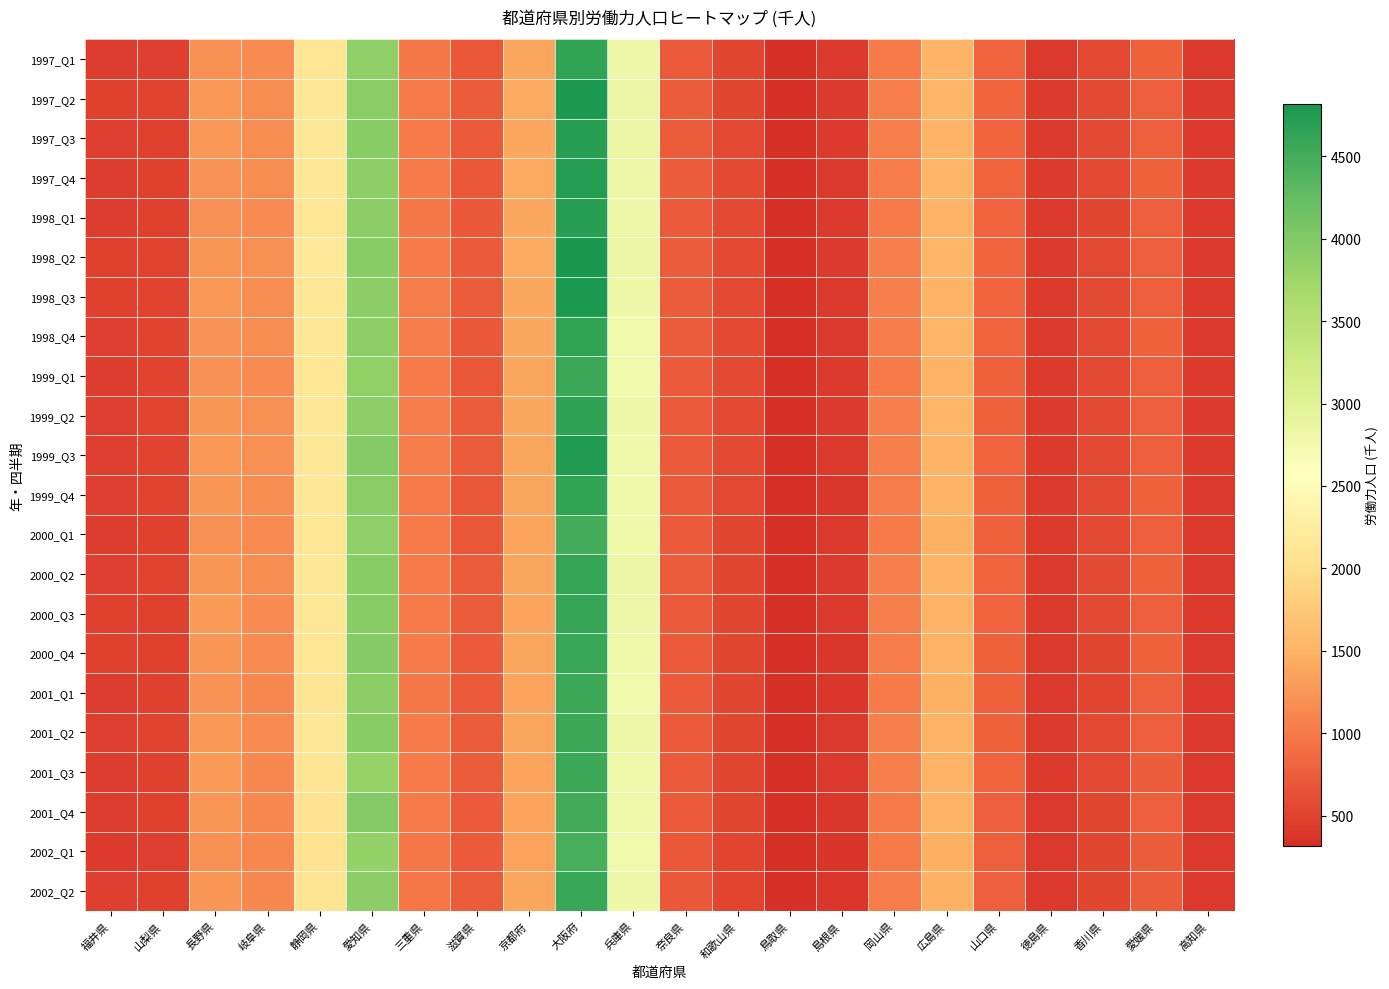

Reading left to right, list all the values displayed in this chart.

1997_Q1: 福井県=453	山梨県=464	長野県=1205	岐阜県=1144	静岡県=2118	愛知県=3875	三重県=990	滋賀県=694	京都府=1389	大阪府=4625	兵庫県=2817	奈良県=714	和歌山県=545	鳥取県=324	島根県=408	岡山県=1015	広島県=1517	山口県=801	徳島県=422	香川県=558	愛媛県=778	高知県=420
1997_Q2: 福井県=478	山梨県=495	長野県=1251	岐阜県=1177	静岡県=2153	愛知県=3936	三重県=1012	滋賀県=724	京都府=1420	大阪府=4782	兵庫県=2858	奈良県=730	和歌山県=540	鳥取県=343	島根県=430	岡山県=1041	広島県=1541	山口県=815	徳島県=431	香川県=572	愛媛県=771	高知県=433
1997_Q3: 福井県=473	山梨県=489	長野県=1262	岐阜県=1171	静岡県=2135	愛知県=3938	三重県=1016	滋賀県=720	京都府=1401	大阪府=4707	兵庫県=2831	奈良県=736	和歌山県=554	鳥取県=342	島根県=431	岡山県=1043	広島県=1526	山口県=824	徳島県=432	香川県=577	愛媛県=766	高知県=428
1997_Q4: 福井県=448	山梨県=493	長野県=1230	岐阜県=1170	静岡県=2132	愛知県=3886	三重県=1010	滋賀県=693	京都府=1411	大阪府=4722	兵庫県=2813	奈良県=742	和歌山県=564	鳥取県=341	島根県=409	岡山県=1027	広島県=1537	山口県=803	徳島県=431	香川県=557	愛媛県=779	高知県=426
1998_Q1: 福井県=446	山梨県=490	長野県=1196	岐阜県=1157	静岡県=2125	愛知県=3902	三重県=1000	滋賀県=692	京都府=1393	大阪府=4702	兵庫県=2802	奈良県=719	和歌山県=567	鳥取県=323	島根県=411	岡山県=1015	広島県=1511	山口県=795	徳島県=430	香川県=543	愛媛県=766	高知県=425
1998_Q2: 福井県=487	山梨県=510	長野県=1237	岐阜県=1187	静岡県=2164	愛知県=3943	三重県=1012	滋賀県=720	京都府=1415	大阪府=4815	兵庫県=2830	奈良県=735	和歌山県=567	鳥取県=341	島根県=430	岡山県=1045	広島県=1534	山口県=810	徳島県=439	香川県=561	愛媛県=772	高知県=440
1998_Q3: 福井県=482	山梨県=507	長野県=1257	岐阜県=1175	静岡県=2146	愛知県=3910	三重県=1031	滋賀県=723	京都府=1391	大阪府=4792	兵庫県=2801	奈良県=728	和歌山県=571	鳥取県=341	島根県=423	岡山県=1048	広島県=1526	山口県=821	徳島県=439	香川県=565	愛媛県=762	高知県=431
1998_Q4: 福井県=473	山梨県=500	長野県=1229	岐阜県=1170	静岡県=2136	愛知県=3894	三重県=1023	滋賀県=699	京都府=1393	大阪府=4633	兵庫県=2770	奈良県=732	和歌山県=574	鳥取県=347	島根県=406	岡山県=1030	広島県=1539	山口県=799	徳島県=433	香川県=550	愛媛県=778	高知県=428
1999_Q1: 福井県=457	山梨県=503	長野県=1198	岐阜県=1158	静岡県=2123	愛知県=3863	三重県=1012	滋賀県=687	京都府=1375	大阪府=4556	兵庫県=2768	奈良県=710	和歌山県=576	鳥取県=331	島根県=407	岡山県=1019	広島県=1510	山口県=781	徳島県=429	香川県=549	愛媛県=767	高知県=426
1999_Q2: 福井県=473	山梨県=516	長野県=1243	岐阜県=1190	静岡県=2161	愛知県=3887	三重県=1021	滋賀県=726	京都府=1401	大阪府=4647	兵庫県=2818	奈良県=722	和歌山県=580	鳥取県=346	島根県=426	岡山県=1045	広島県=1535	山口県=792	徳島県=440	香川県=561	愛媛県=772	高知県=438
1999_Q3: 福井県=469	山梨県=509	長野県=1265	岐阜県=1180	静岡県=2143	愛知県=3981	三重県=1025	滋賀県=730	京都府=1376	大阪府=4746	兵庫県=2794	奈良県=719	和歌山県=564	鳥取県=345	島根県=422	岡山県=1046	広島県=1514	山口県=807	徳島県=437	香川県=561	愛媛県=766	高知県=430
1999_Q4: 福井県=470	山梨県=498	長野県=1234	岐阜県=1166	静岡県=2134	愛知県=3929	三重県=1016	滋賀県=702	京都府=1381	大阪府=4624	兵庫県=2781	奈良県=721	和歌山県=562	鳥取県=342	島根県=400	岡山県=1027	広島県=1515	山口県=784	徳島県=430	香川県=547	愛媛県=784	高知県=425
2000_Q1: 福井県=456	山梨県=488	長野県=1193	岐阜県=1146	静岡県=2124	愛知県=3883	三重県=1006	滋賀県=696	京都府=1361	大阪府=4493	兵庫県=2790	奈良県=705	和歌山県=540	鳥取県=327	島根県=406	岡山県=1015	広島県=1486	山口県=775	徳島県=426	香川県=553	愛媛県=771	高知県=423
2000_Q2: 福井県=466	山梨県=499	長野県=1245	岐阜県=1173	静岡県=2160	愛知県=3950	三重県=1011	滋賀県=728	京都府=1386	大阪府=4618	兵庫県=2831	奈良県=724	和歌山県=540	鳥取県=345	島根県=429	岡山県=1043	広島県=1513	山口県=797	徳島県=434	香川県=571	愛媛県=776	高知県=435
2000_Q3: 福井県=484	山梨県=493	長野県=1270	岐阜県=1158	静岡県=2135	愛知県=3948	三重県=1019	滋賀県=734	京都府=1363	大阪府=4593	兵庫県=2798	奈良県=713	和歌山県=545	鳥取県=343	島根県=418	岡山県=1044	広島県=1499	山口県=802	徳島県=432	香川県=565	愛媛県=763	高知県=424
2000_Q4: 福井県=481	山梨県=492	長野県=1249	岐阜県=1150	静岡県=2123	愛知県=3963	三重県=1007	滋賀県=717	京都府=1376	大阪府=4573	兵庫県=2786	奈良県=720	和歌山県=543	鳥取県=341	島根県=399	岡山県=1023	広島県=1507	山口県=781	徳島県=425	香川県=535	愛媛県=776	高知県=418
2001_Q1: 福井県=450	山梨県=492	長野県=1221	岐阜県=1130	静岡県=2100	愛知県=3911	三重県=994	滋賀県=714	京都府=1358	大阪府=4545	兵庫県=2773	奈良県=707	和歌山県=532	鳥取県=324	島根県=397	岡山県=1011	広島県=1479	山口県=779	徳島県=421	香川県=527	愛媛県=760	高知県=417
2001_Q2: 福井県=466	山梨県=501	長野県=1264	岐阜県=1155	静岡県=2131	愛知県=3946	三重県=1012	滋賀県=732	京都府=1382	大阪府=4562	兵庫県=2815	奈良県=722	和歌山県=531	鳥取県=342	島根県=417	岡山県=1039	広島県=1509	山口県=790	徳島県=428	香川県=549	愛媛県=763	高知県=428
2001_Q3: 福井県=457	山梨県=485	長野県=1278	岐阜県=1139	静岡県=2104	愛知県=3829	三重県=1010	滋賀県=739	京都府=1359	大阪府=4539	兵庫県=2791	奈良県=713	和歌山県=529	鳥取県=340	島根県=412	岡山県=1040	広島県=1499	山口県=803	徳島県=426	香川県=557	愛媛県=750	高知県=419
2001_Q4: 福井県=456	山梨県=479	長野県=1245	岐阜県=1136	静岡県=2091	愛知県=3987	三重県=1008	滋賀県=720	京都府=1364	大阪府=4502	兵庫県=2778	奈良県=715	和歌山県=535	鳥取県=338	島根県=390	岡山県=1020	広島県=1503	山口県=771	徳島県=417	香川県=543	愛媛県=759	高知県=415
2002_Q1: 福井県=436	山梨県=475	長野県=1204	岐阜県=1110	静岡県=2063	愛知県=3837	三重県=969	滋賀県=718	京都府=1348	大阪府=4473	兵庫県=2772	奈良県=687	和歌山県=517	鳥取県=318	島根県=387	岡山県=1004	広島県=1472	山口県=758	徳島県=410	香川県=530	愛媛県=738	高知県=410
2002_Q2: 福井県=461	山梨県=481	長野県=1244	岐阜県=1137	静岡県=2098	愛知県=3918	三重県=966	滋賀県=734	京都府=1375	大阪府=4571	兵庫県=2808	奈良県=698	和歌山県=512	鳥取県=335	島根県=400	岡山県=1029	広島県=1494	山口県=763	徳島県=419	香川県=536	愛媛県=736	高知県=420